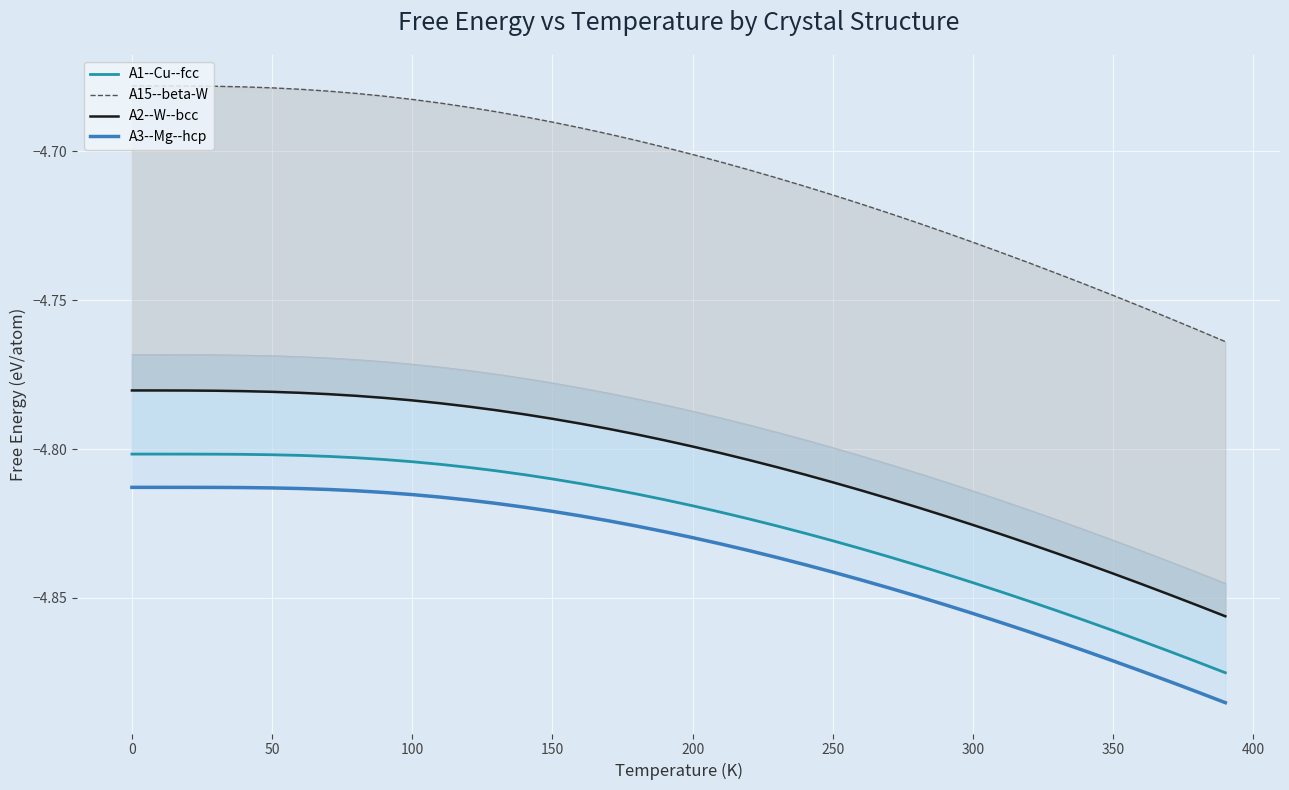

What is the value of the A1--Cu--fcc point at the 29th from the left?

-4.8